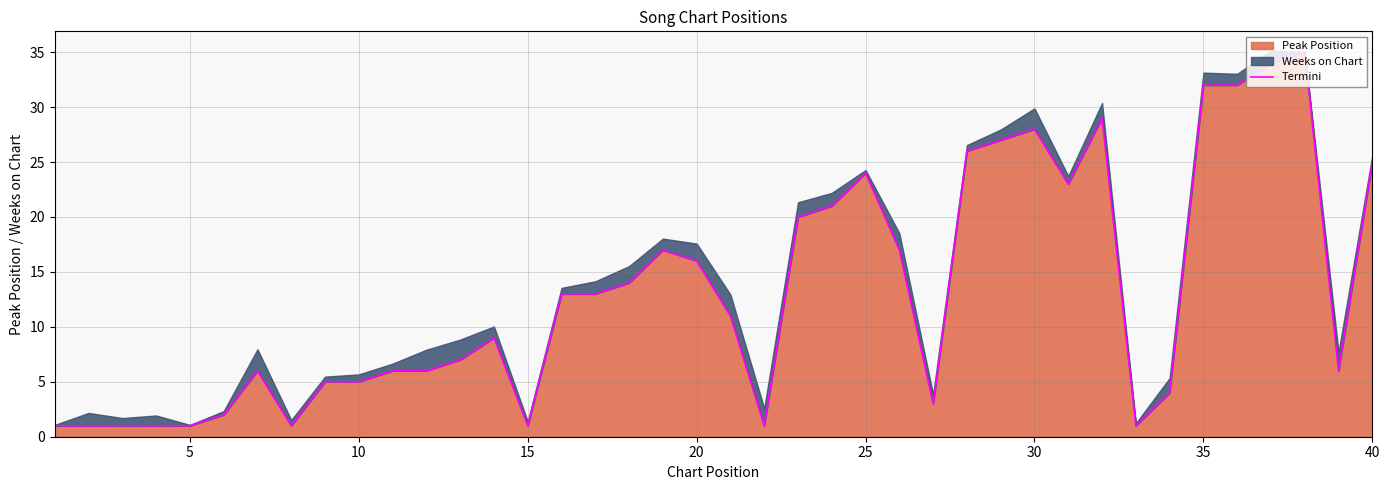

Reading left to right, list all the values displayed in this chart.

1	1	1	1	1	2	6	1	5	5	6	6	7	9	1	13	13	14	17	16	11	1	20	21	24	17	3	26	27	28	23	29	1	4	32	32	34	35	6	25